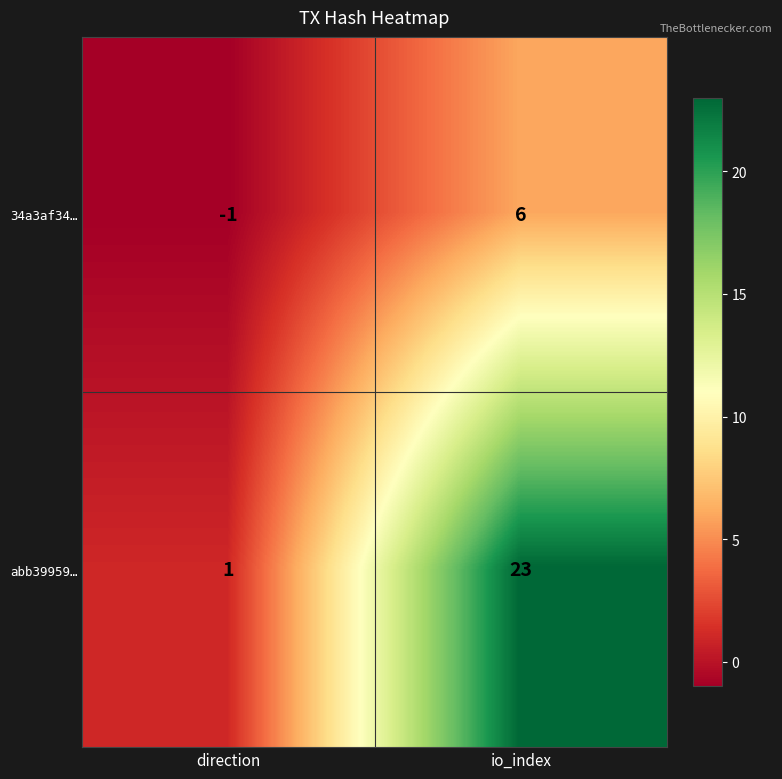

What is the greatest value displayed?

23